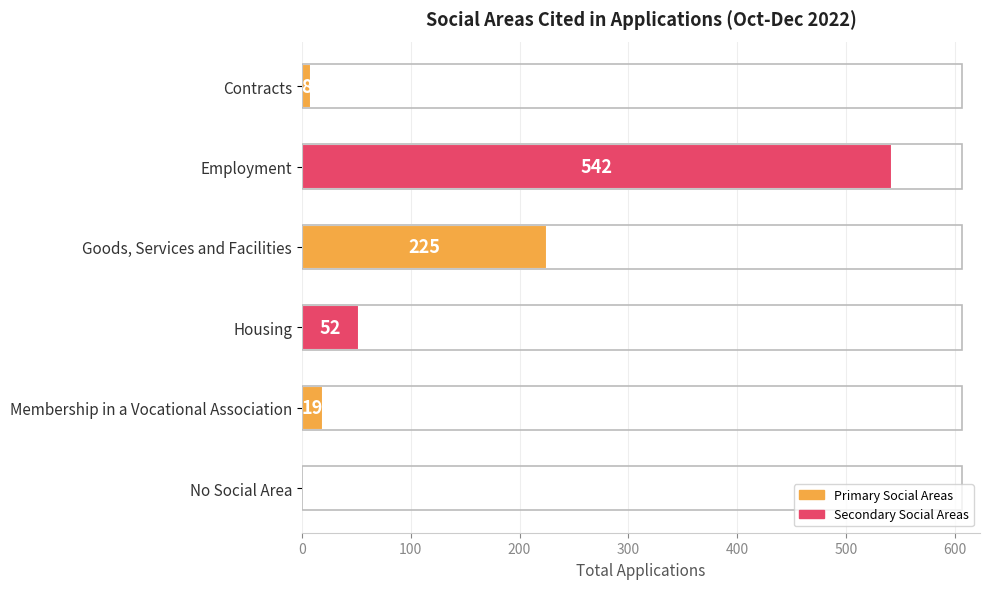

What is the greatest value displayed?

542